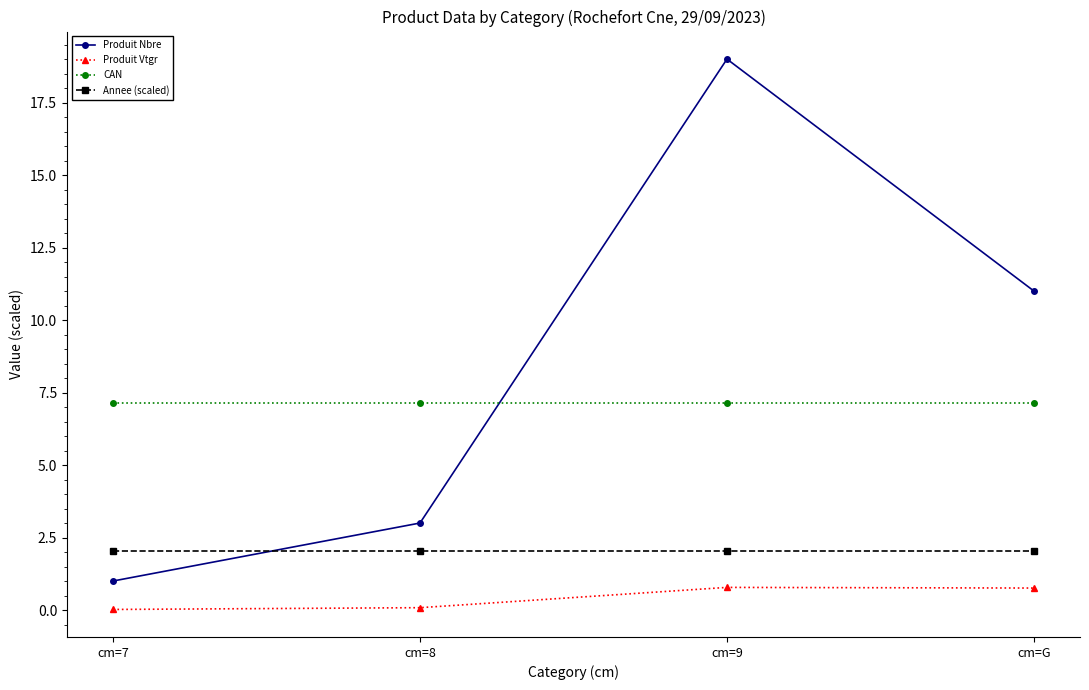

What is the average value of the Produit Vtgr series?

0.4